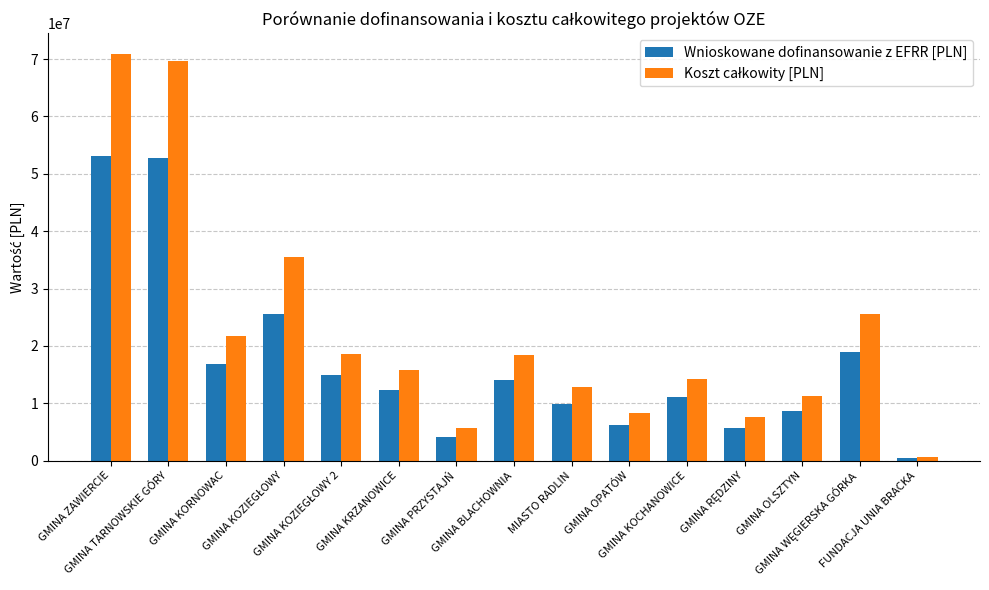

At which label does Wnioskowane dofinansowanie z EFRR [PLN] reach its minimum?

FUNDACJA UNIA BRACKA